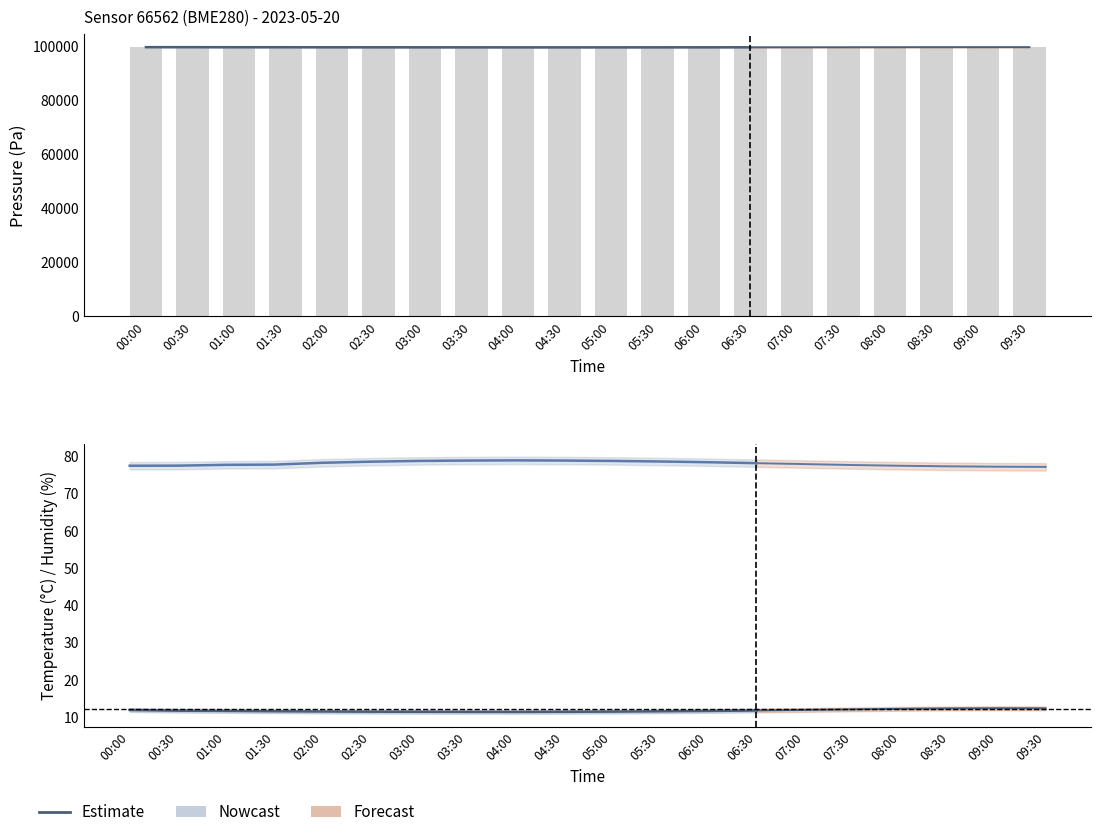

Where is Humidity (%) nearest to the value 78?

06:30